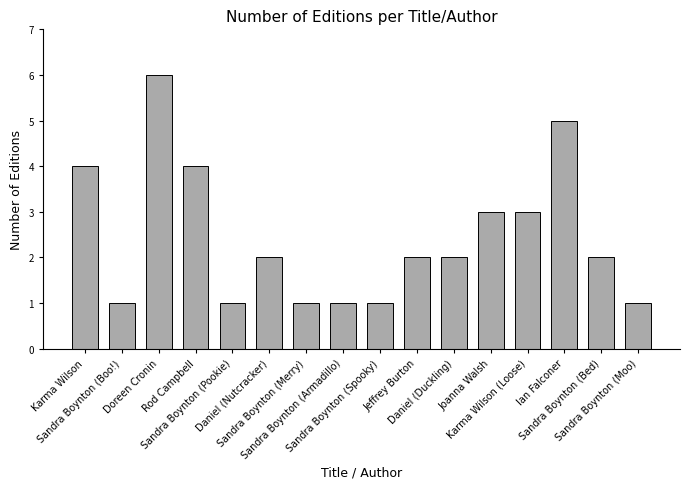

Reading left to right, transcribe all the data shown in this chart.

Karma Wilson=4	Sandra Boynton (Boo!)=1	Doreen Cronin=6	Rod Campbell=4	Sandra Boynton (Pookie)=1	Daniel (Nutcracker)=2	Sandra Boynton (Merry)=1	Sandra Boynton (Armadillo)=1	Sandra Boynton (Spooky)=1	Jeffrey Burton=2	Daniel (Duckling)=2	Joanna Walsh=3	Karma Wilson (Loose)=3	Ian Falconer=5	Sandra Boynton (Bed)=2	Sandra Boynton (Moo)=1